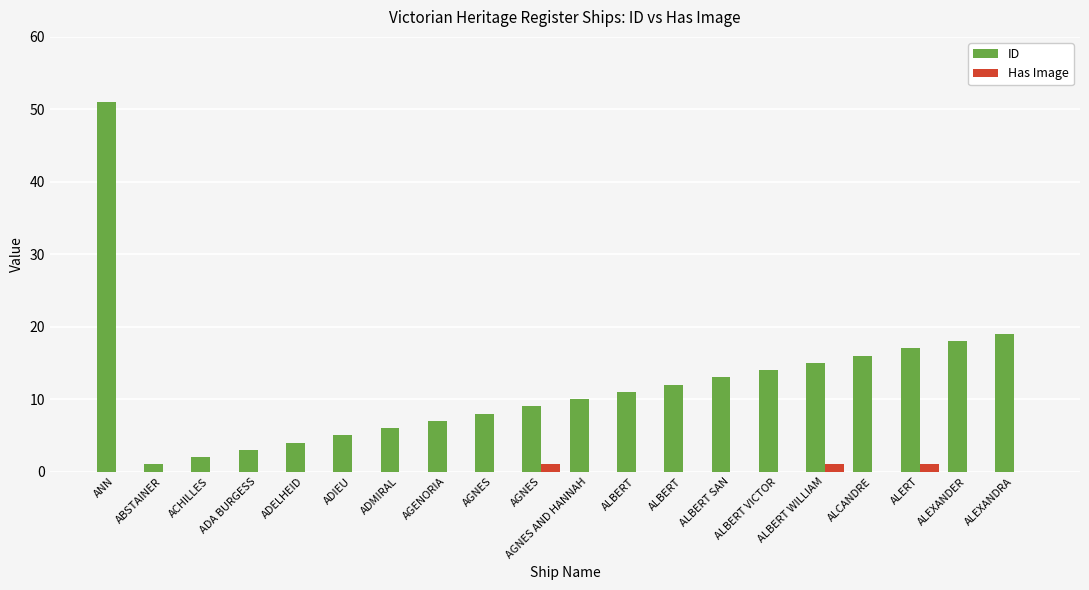

Rank the series at ALBERT VICTOR from lowest to highest value.

Has Image, ID